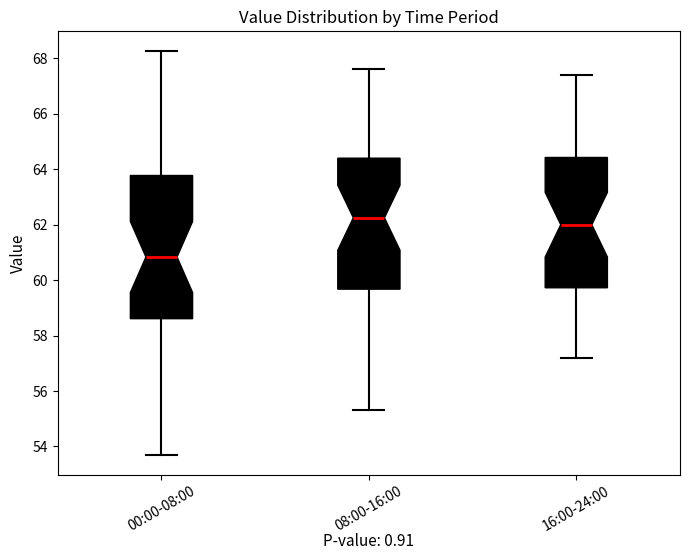

Which box is the tallest, from its lower edge to its upper edge?

00:00-08:00